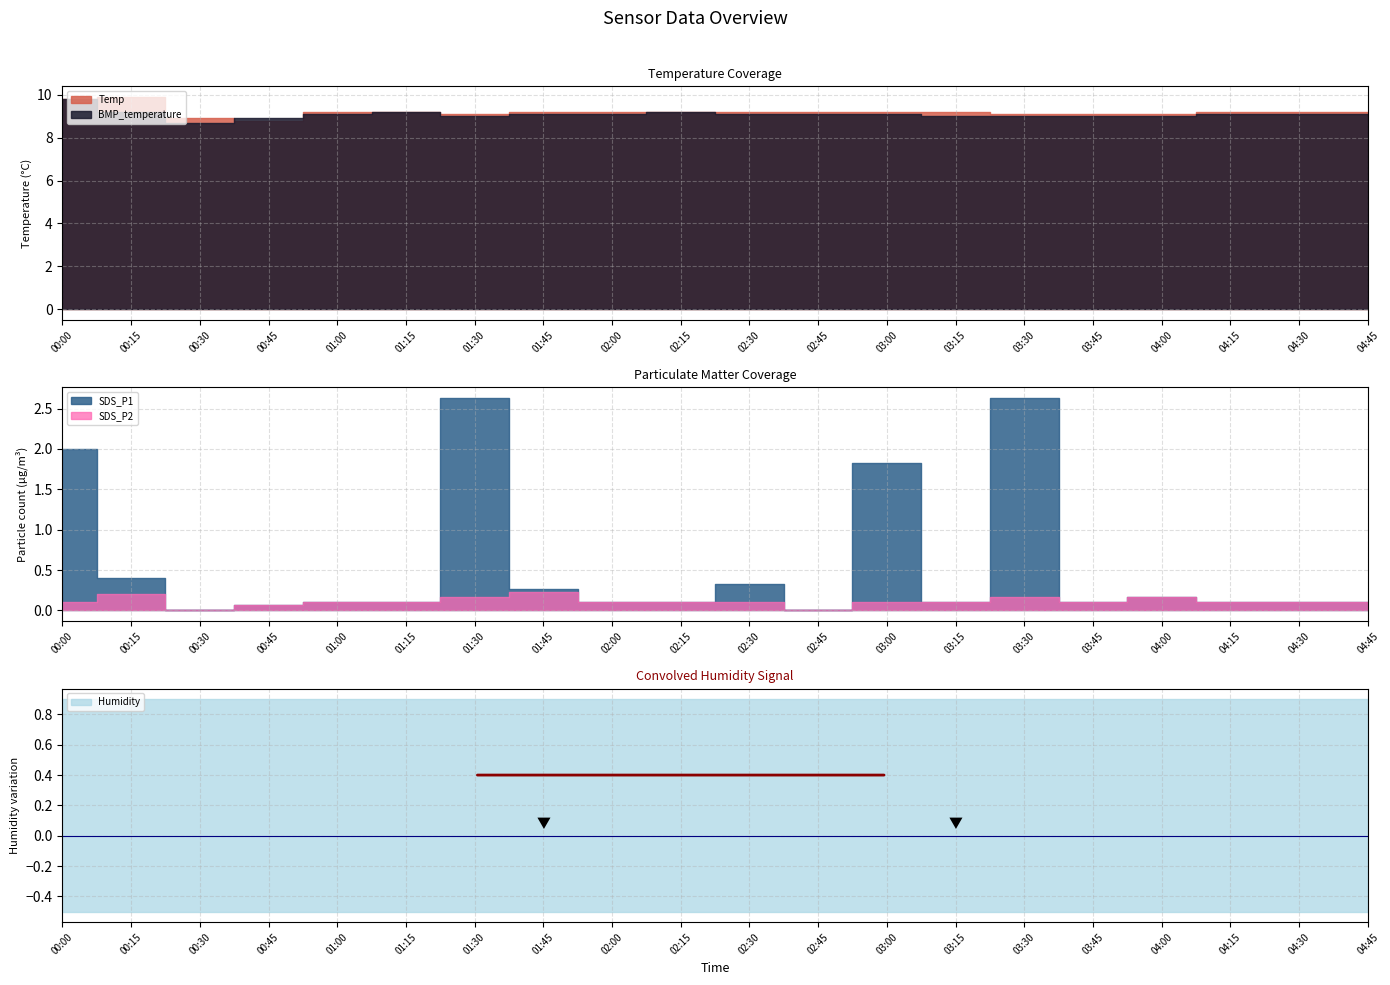

Which series has the largest range (max minus min)?

SDS_P1